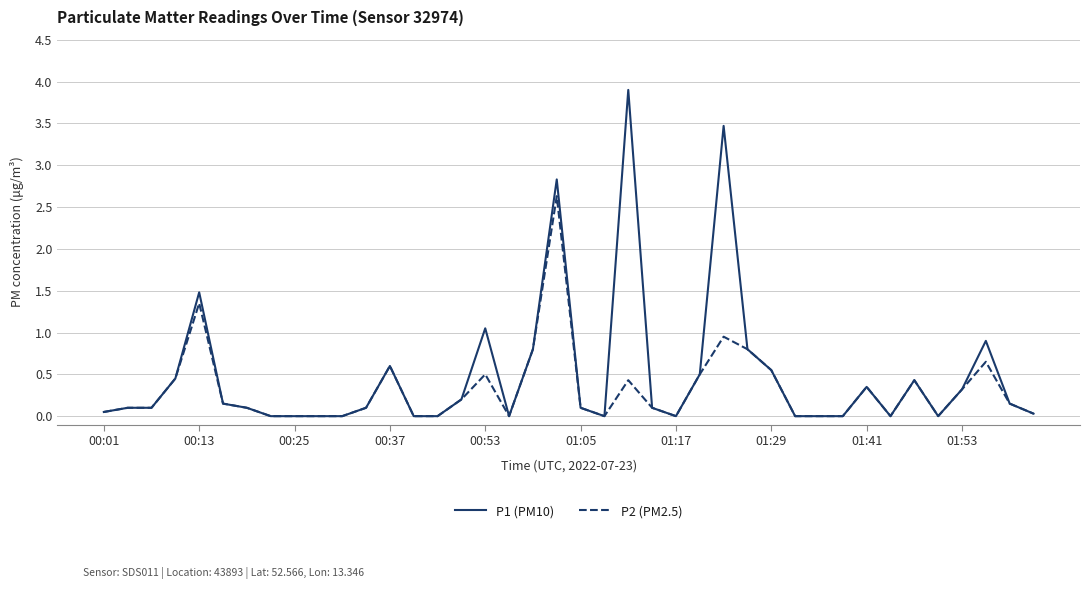

What is the maximum value shown in the chart?

3.9